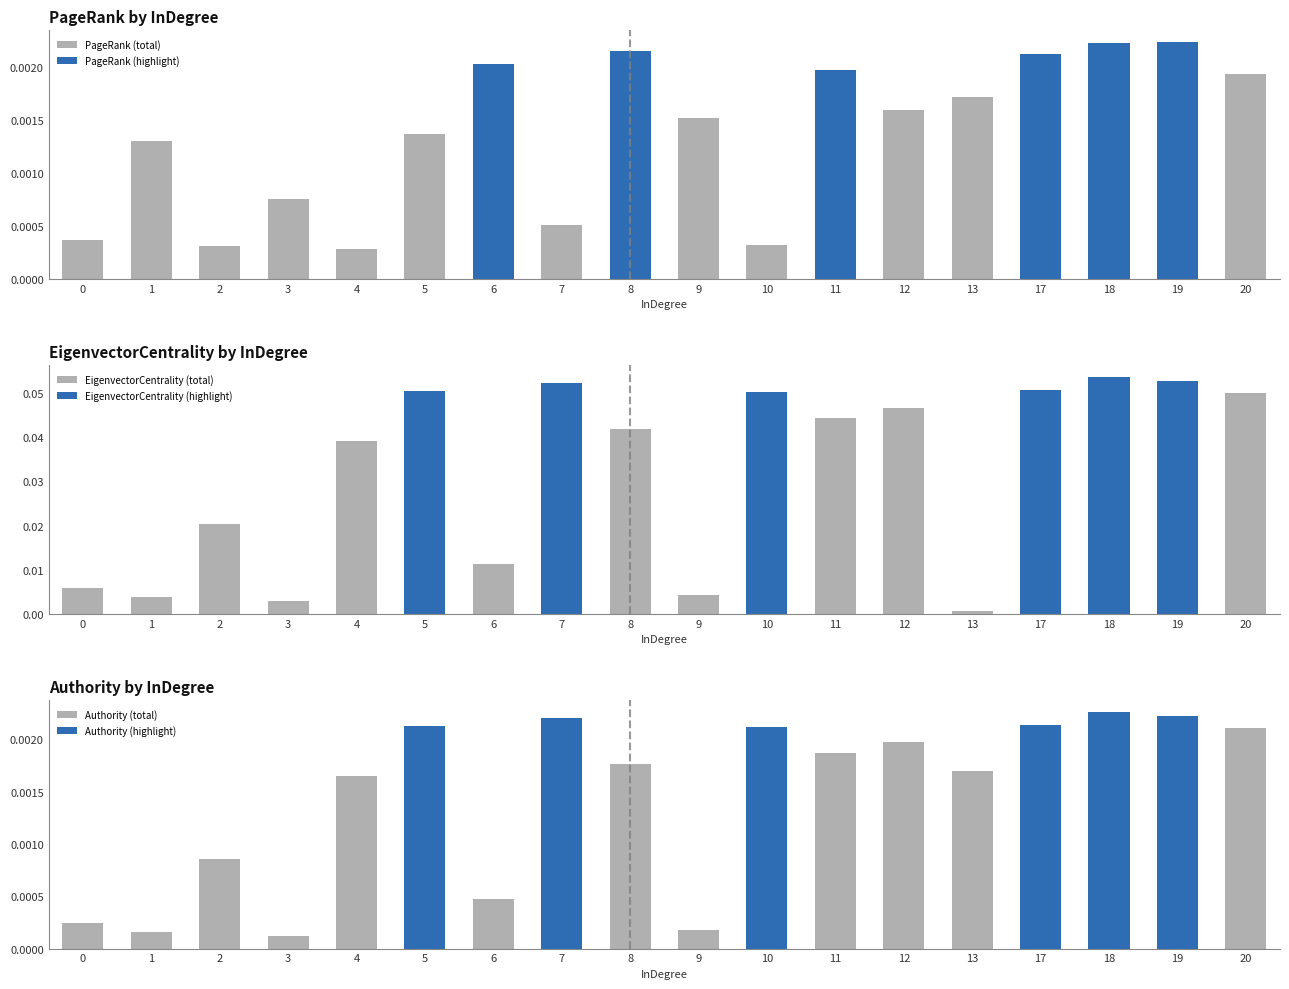

Between 5 and 18, which is larger?

18